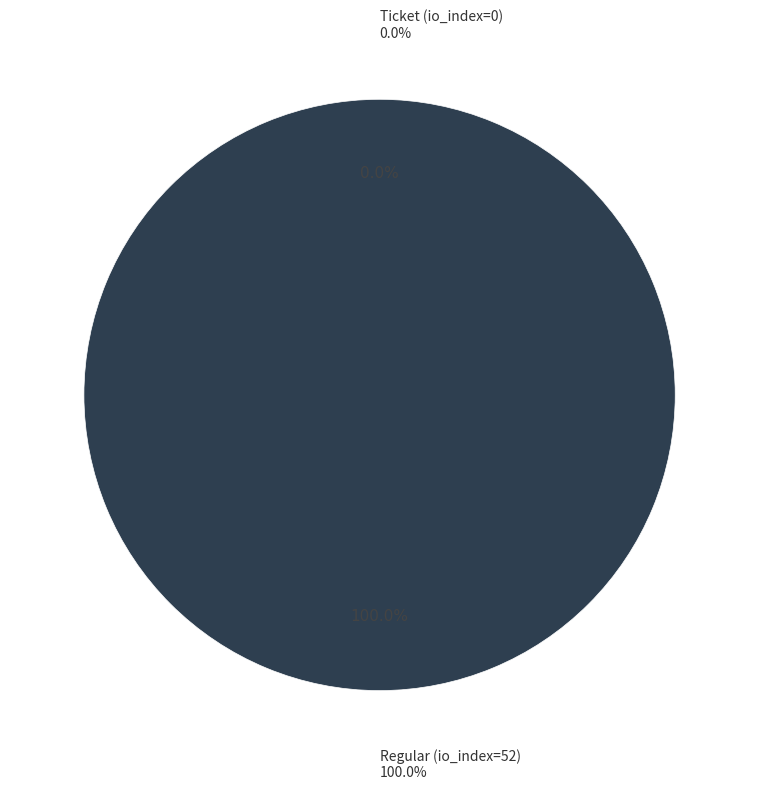

What is the total percentage of Regular (io_index=52) and Ticket (io_index=0)?

100.0%